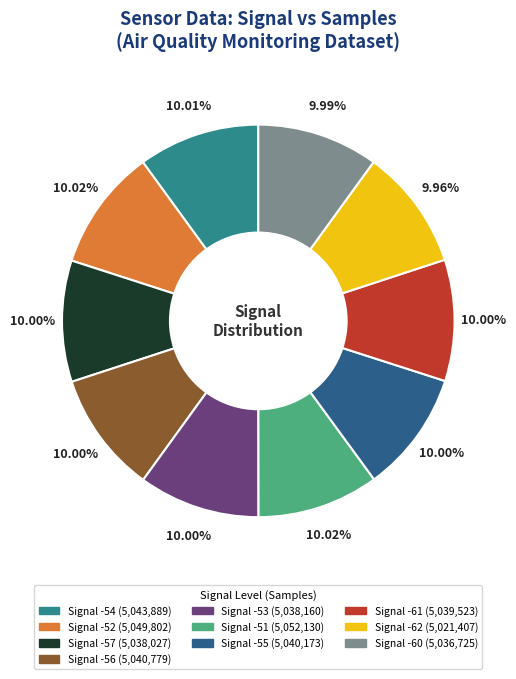

Is there a majority slice in this chart?

No